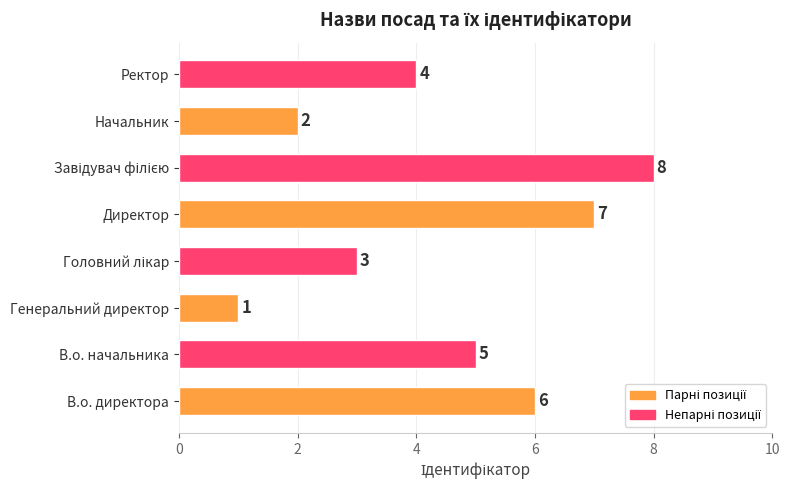

Reading bottom to top, list all the values displayed in this chart.

6	5	1	3	7	8	2	4